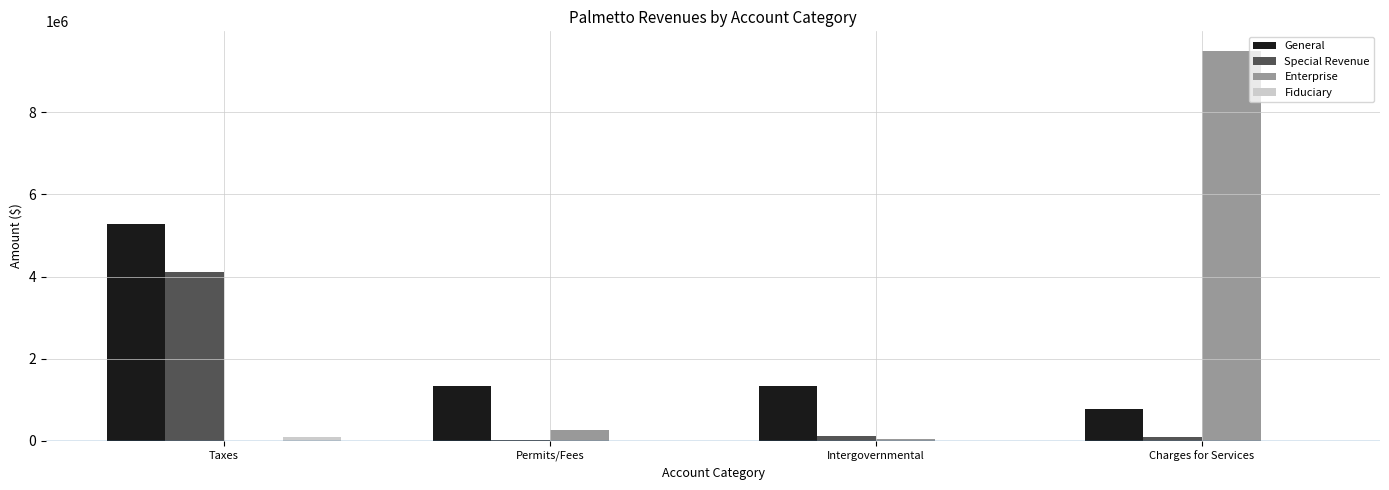

What is the sum of the Enterprise values at Taxes and Charges for Services?

9494397